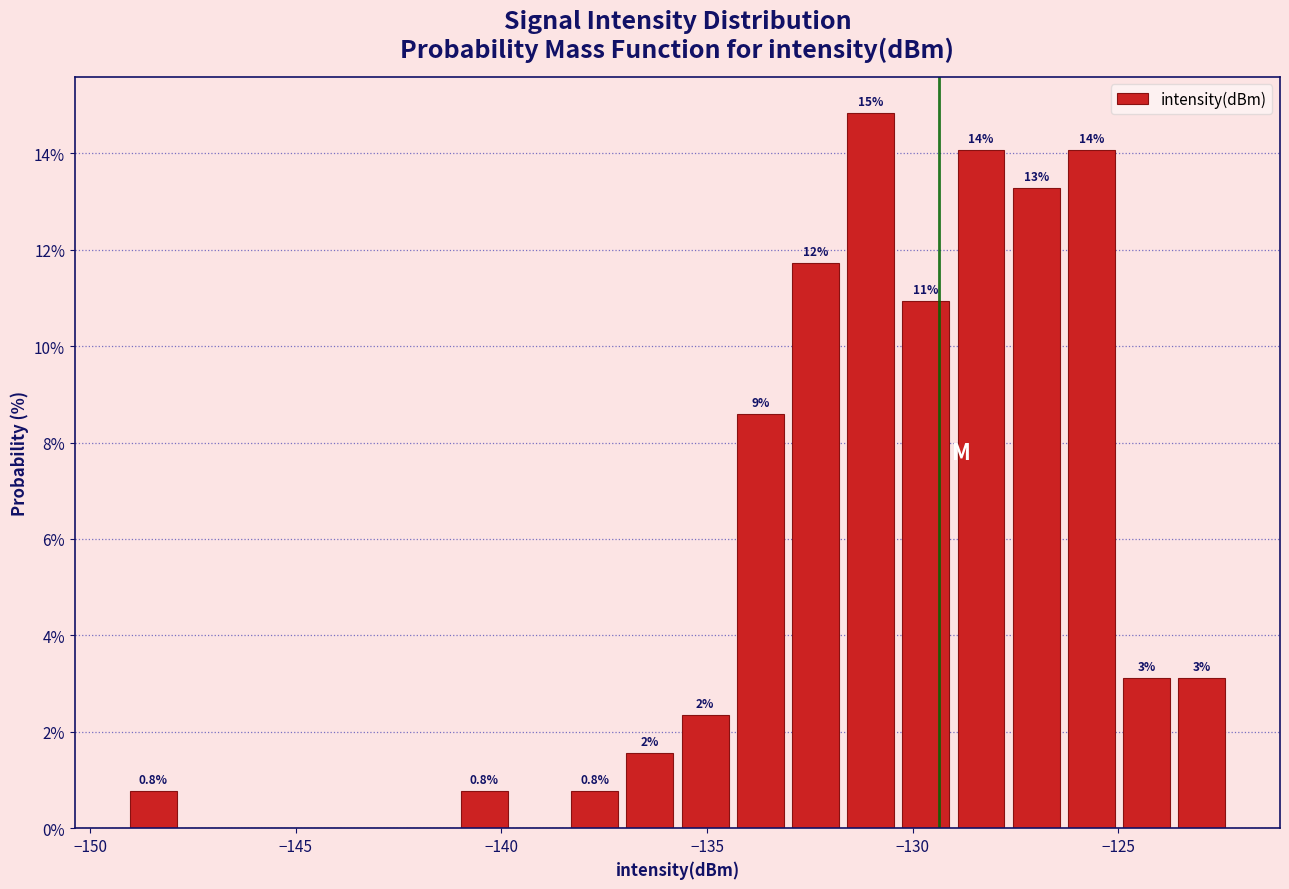

Around what value on the x-axis is the tallest bar? Give the approximate position of its centre, as read against the axis.

-131.0